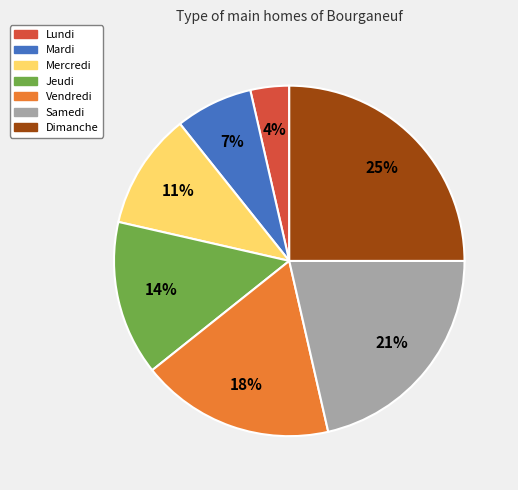

Which category has the biggest portion of the pie?

Dimanche